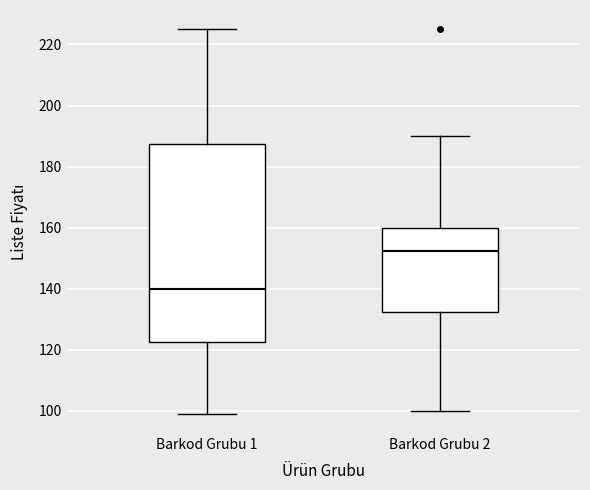

Which box has the highest median line?

Barkod Grubu 2